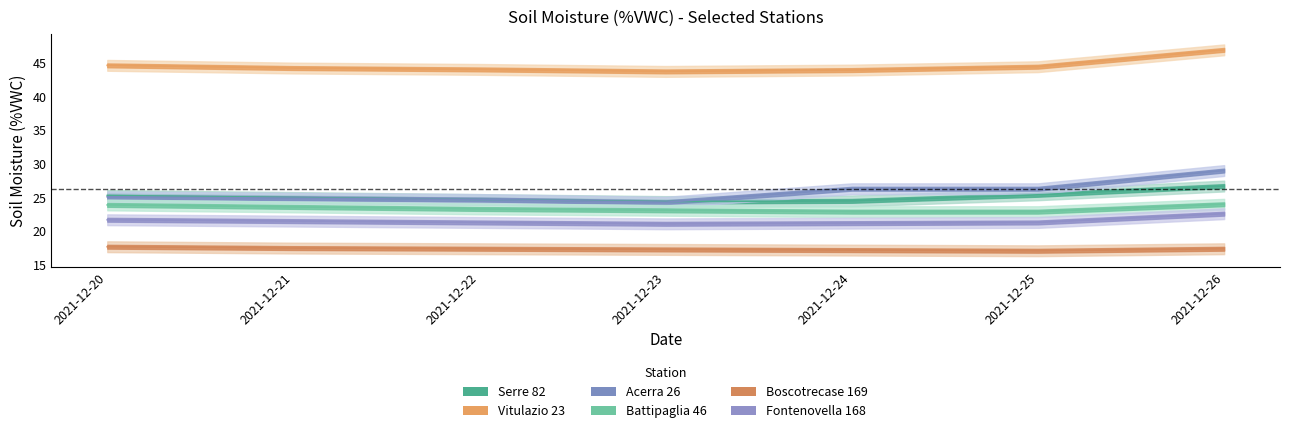

The value of Boscotrecase 169 at 2021-12-26 is 10.1. True or false?

False